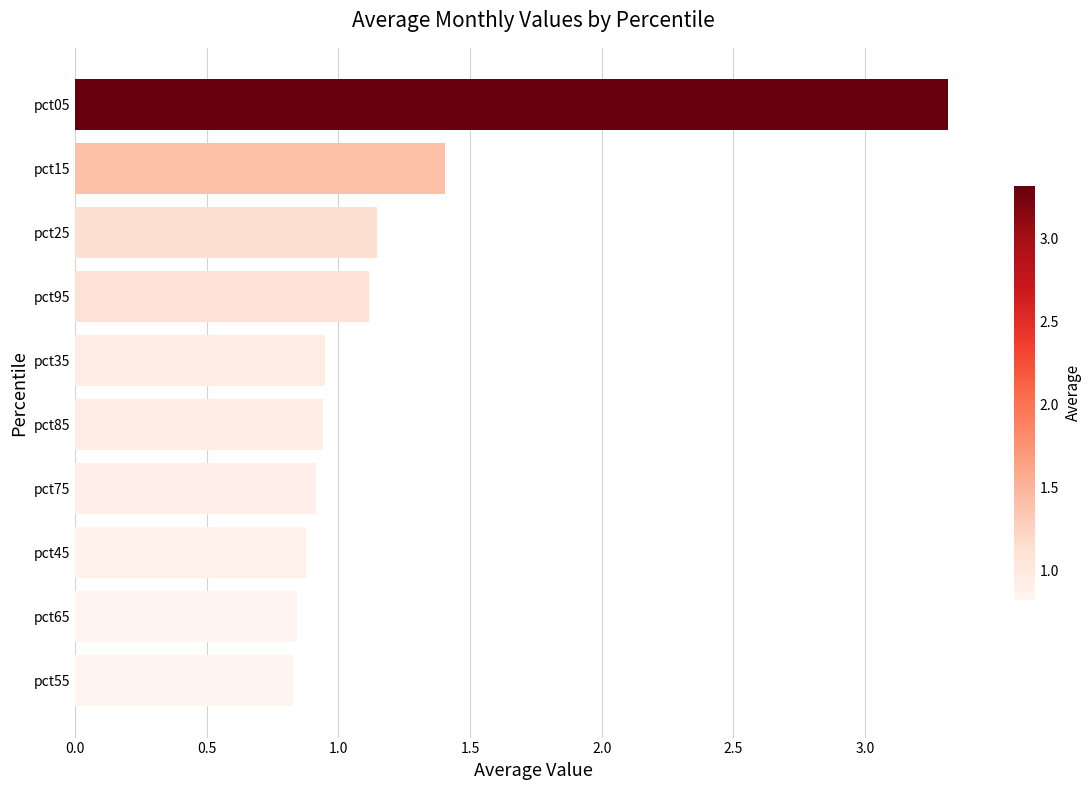

How many categories are shown in the chart?

10